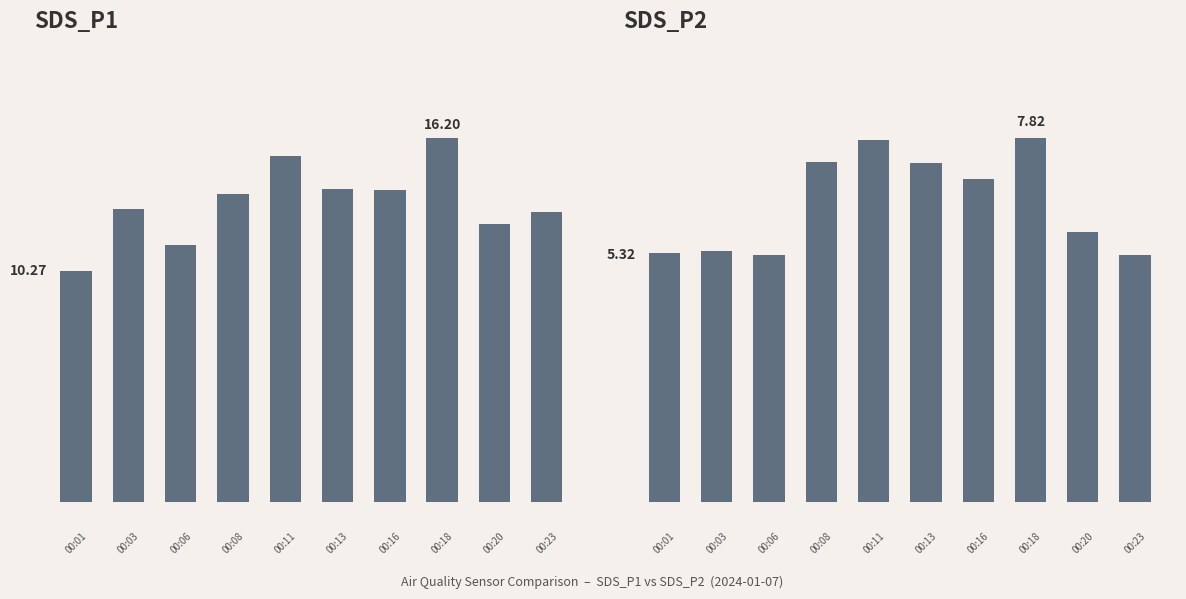

Is it true that SDS_P1 equals 13.9 at 8?

True